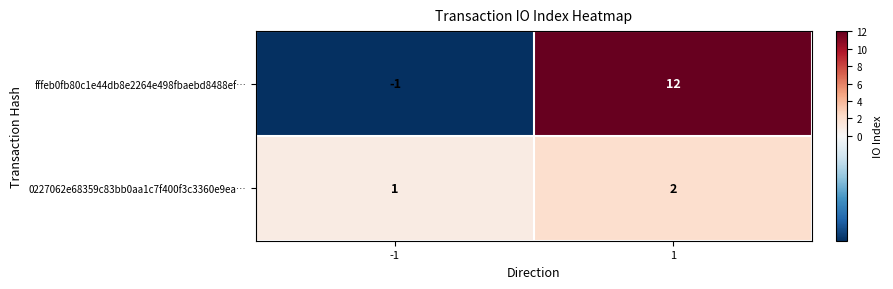

List the series in order of their overall mean, lowest first.

0227062e68359c83bb0aa1c7f400f3c3360e9ea…, fffeb0fb80c1e44db8e2264e498fbaebd8488ef…